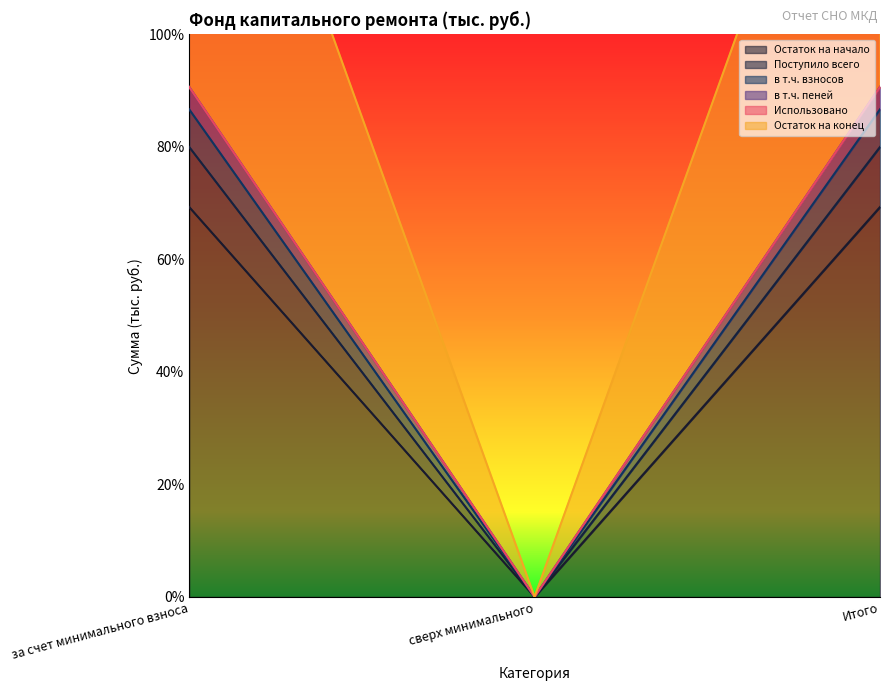

Which series has the widest spread of values?

Остаток на начало